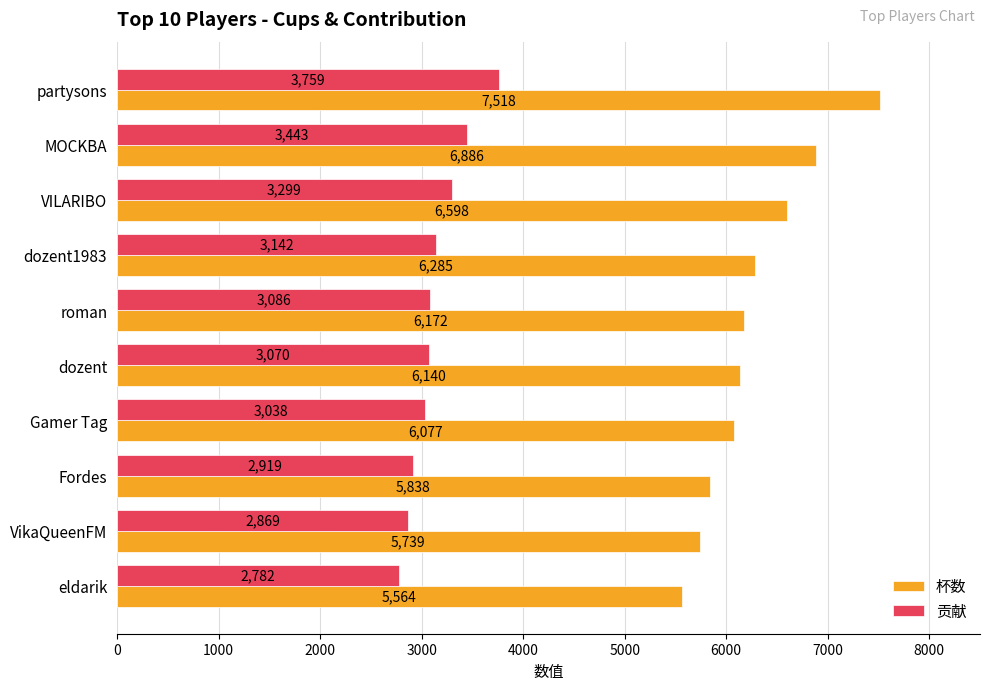

What is the difference between the maximum and minimum values in the 贡献 series?

977